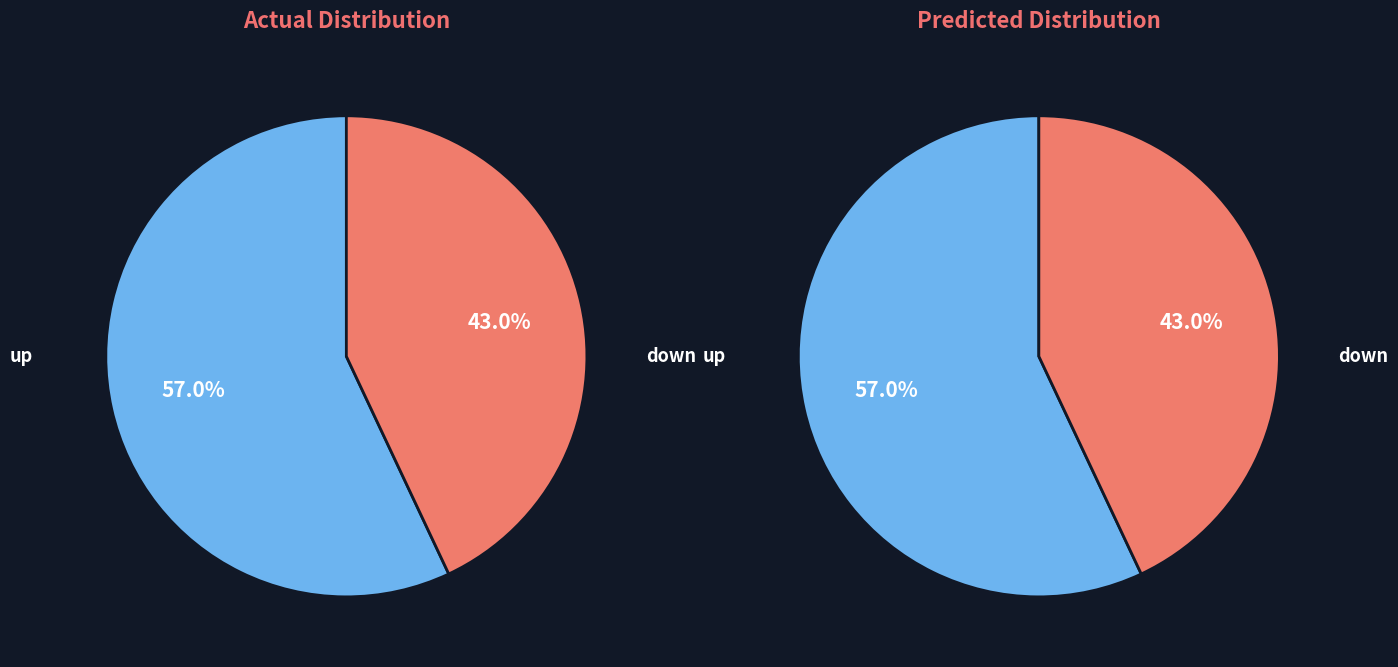

Approximately how many times larger is the value at down compared to up?

0.8